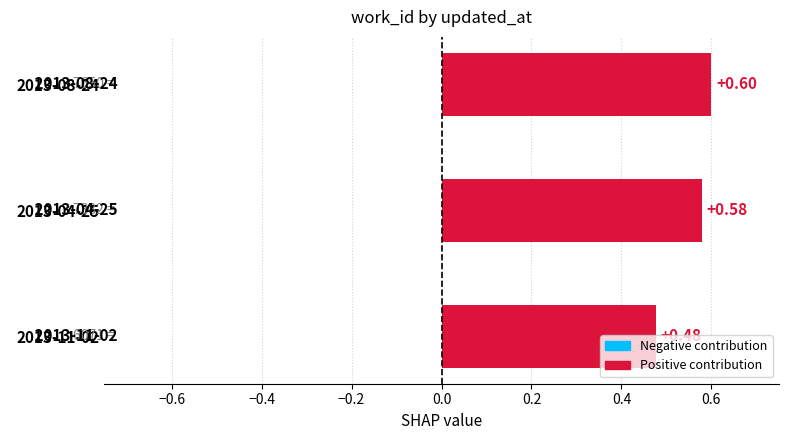

Rank the categories by value from highest to lowest.

2013-08-24, 2013-04-25, 2013-11-02